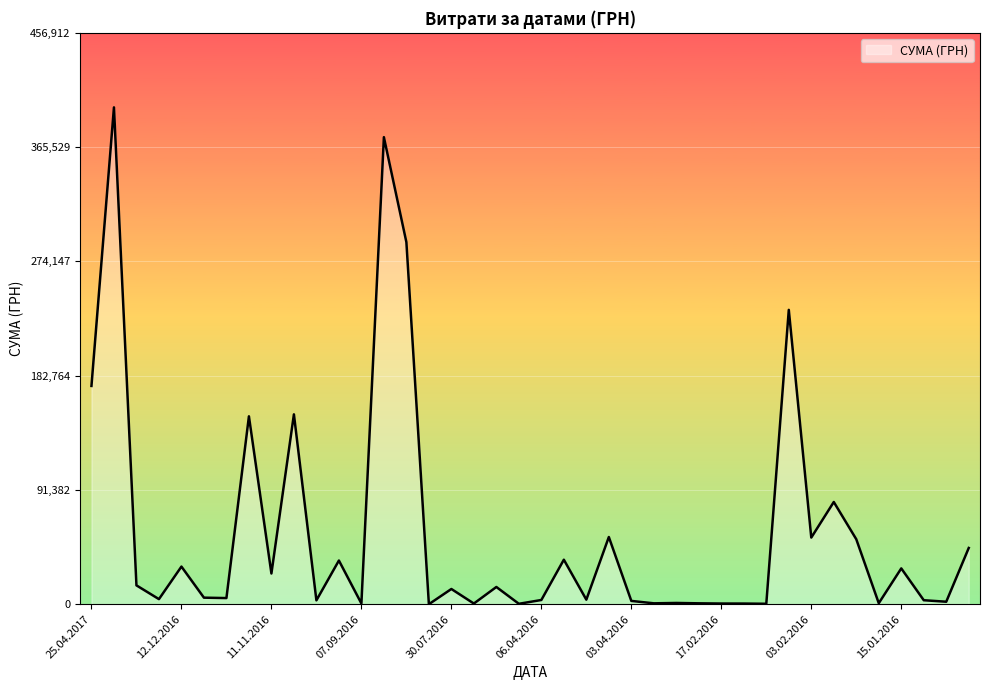

What is the maximum value shown in the chart?

397314.8